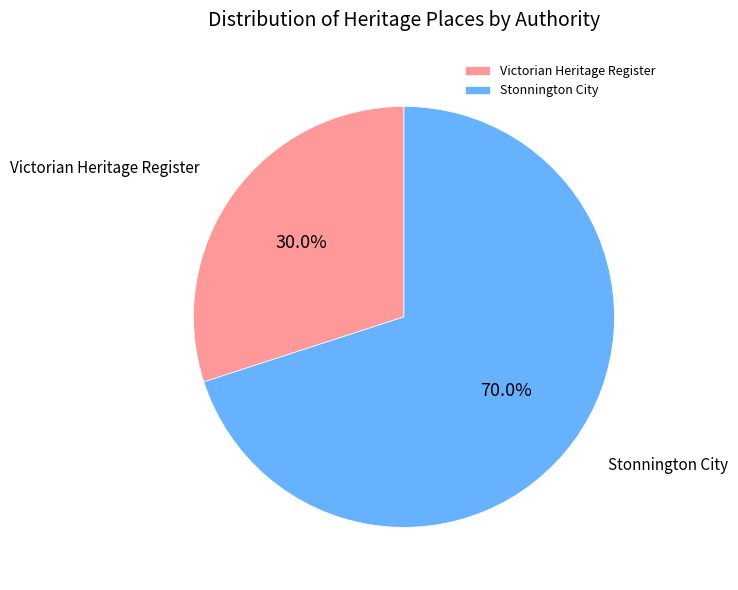

Does Stonnington City account for over 50% of the chart?

Yes